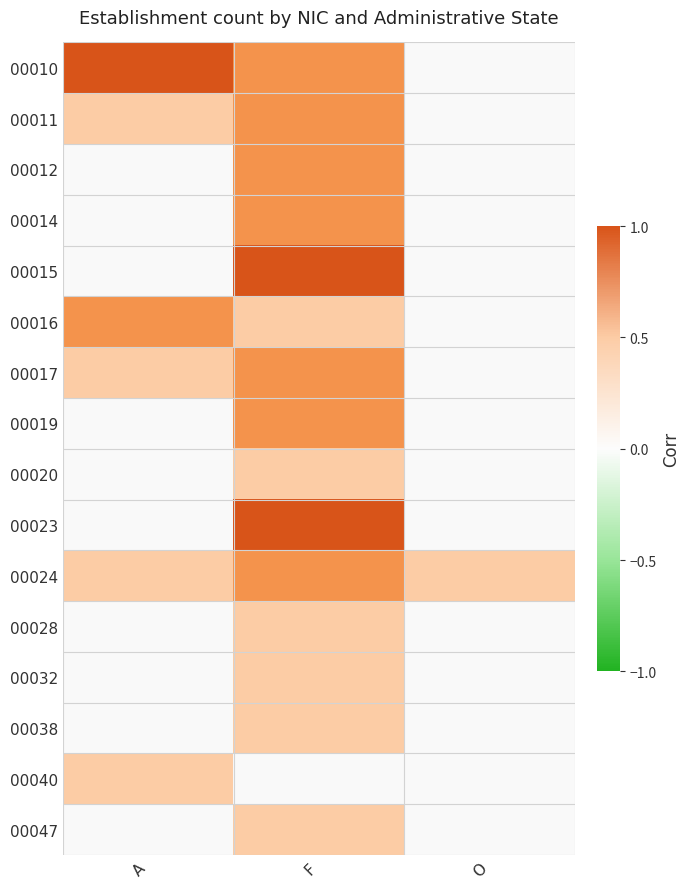

What is the greatest value displayed?

1.0